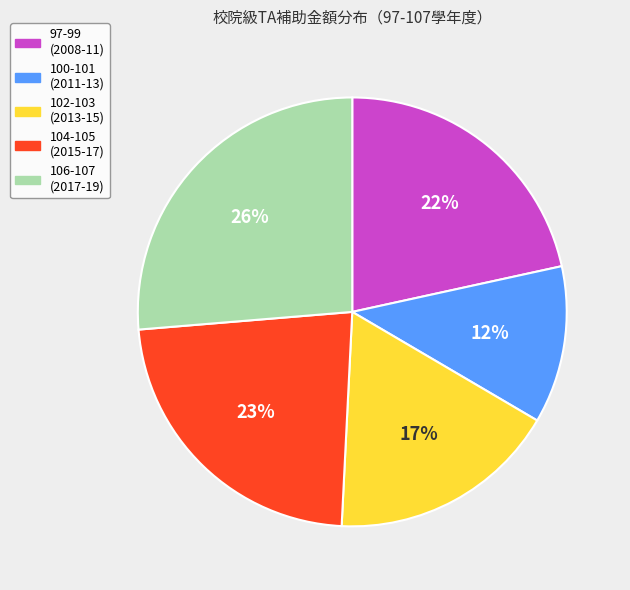

Between 102-103 (2013-15) and 100-101 (2011-13), which is larger?

102-103 (2013-15)